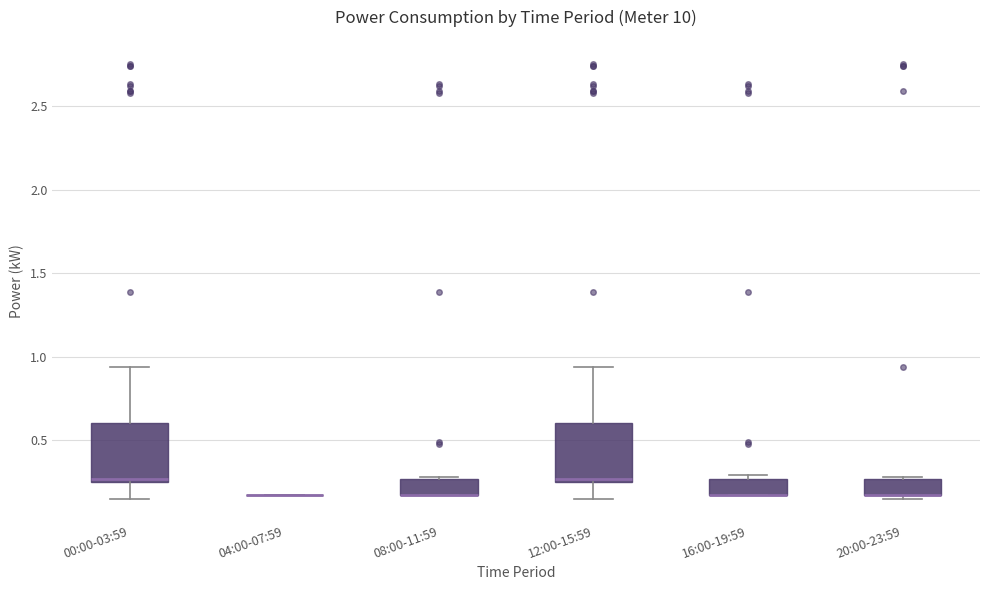

Reading left to right, transcribe this box plot: for each box, give where its median line is, the range the box spans, and where its two whiskers end, as read against the y-axis. The values are not printed on the chart, so give them approximately, as read against the axis.

00:00-03:59: median 0.25 (just above the box's lower edge), box 0.25 to 0.60, whiskers 0.15 to 0.95
04:00-07:59: box collapsed to a line at 0.15, whiskers 0.15 to 0.15
08:00-11:59: median 0.15 (drawn on the box's lower edge), box 0.15 to 0.25, whiskers 0.15 to 0.30
12:00-15:59: median 0.25 (just above the box's lower edge), box 0.25 to 0.60, whiskers 0.15 to 0.95
16:00-19:59: median 0.15 (drawn on the box's lower edge), box 0.15 to 0.25, whiskers 0.15 to 0.30
20:00-23:59: median 0.15 (drawn on the box's lower edge), box 0.15 to 0.25, whiskers 0.15 (just below the box's lower edge) to 0.30